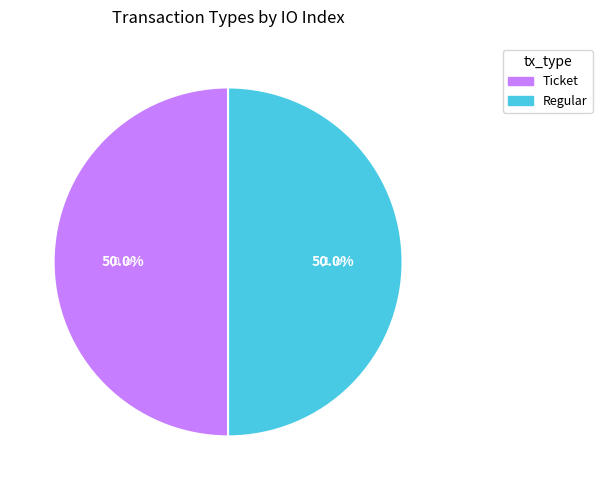

The Ticket slice represents 6% of the pie. True or false?

False